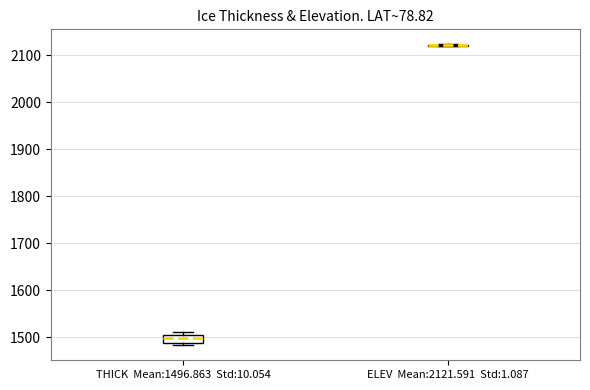

Reading left to right, read every box against the y-axis: the position of its median line, the range the box covers, and the ends of its whiskers. The values are not printed on the chart, so give them approximately, as read against the axis.

THICK Mean:1496.863 Std:10.054: median 1500 (inside the box), box 1490 to 1500, whiskers 1480 to 1510
ELEV Mean:2121.591 Std:1.087: box collapsed to a line at 2120, whiskers 2120 to 2120